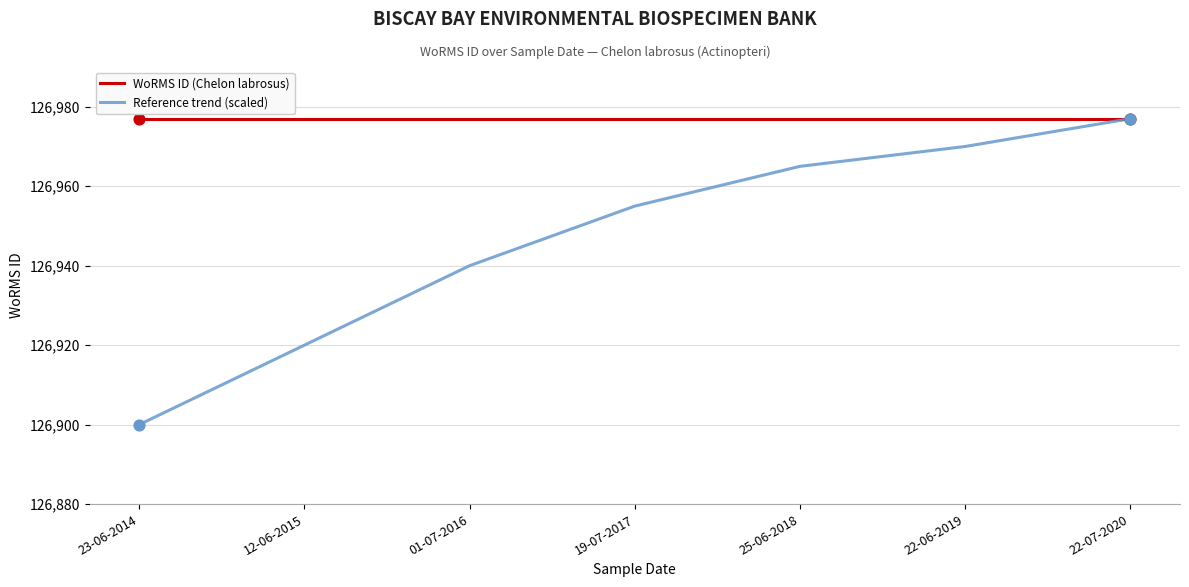

At which category is the sum across all series the highest?

22-07-2020